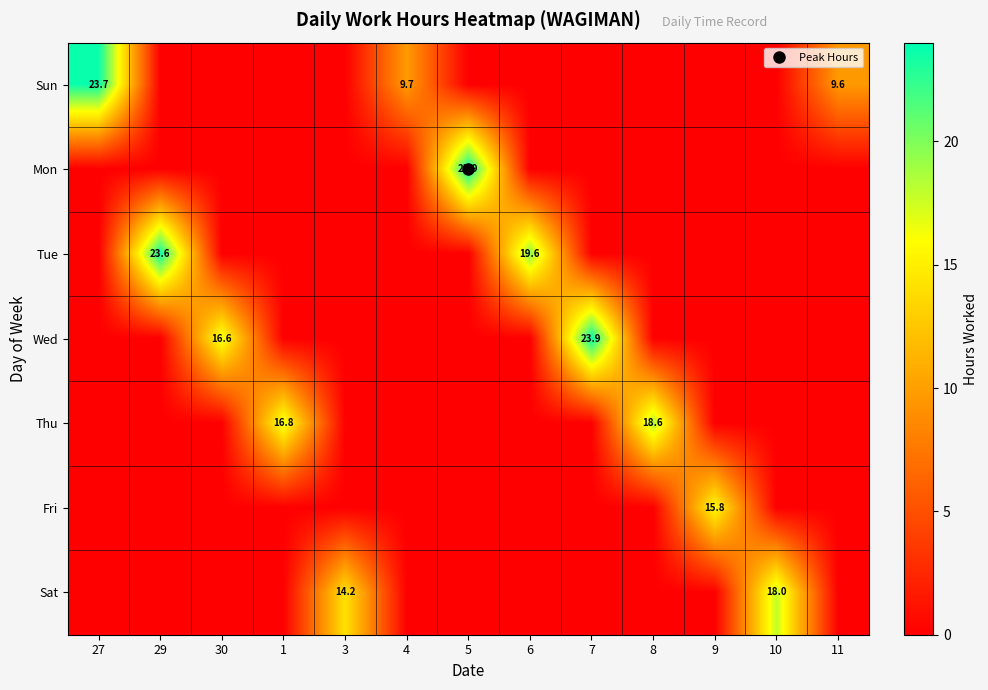

Which has a higher value, 6 or 4?

4